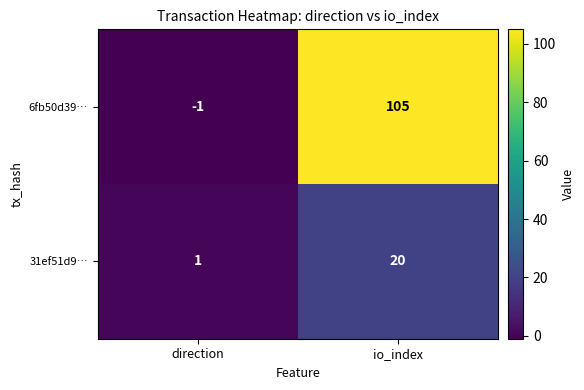

What is the spread (max minus min) of values at io_index?

85